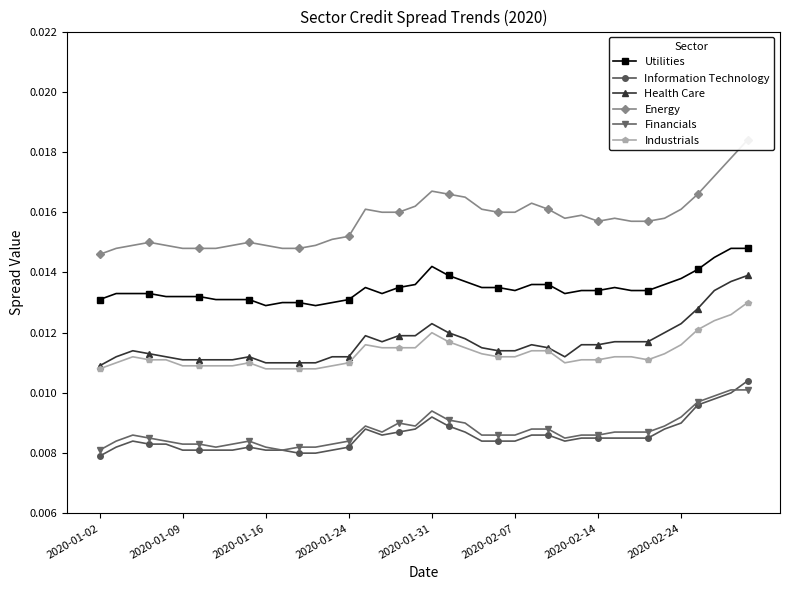

True or false: Information Technology and Industrials intersect in this chart.

False